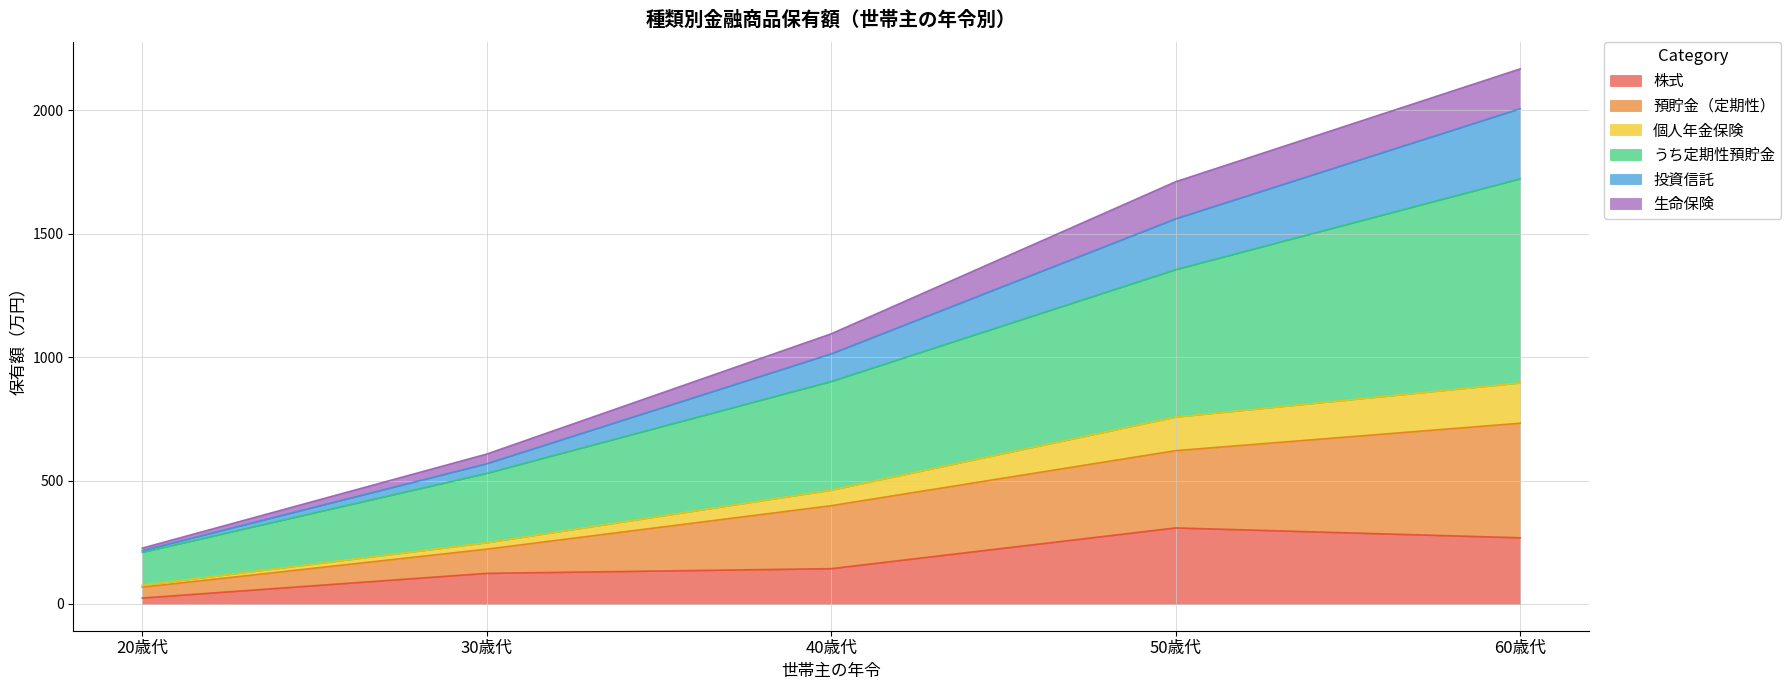

True or false: 株式 has more than 1 interior local peaks.

False